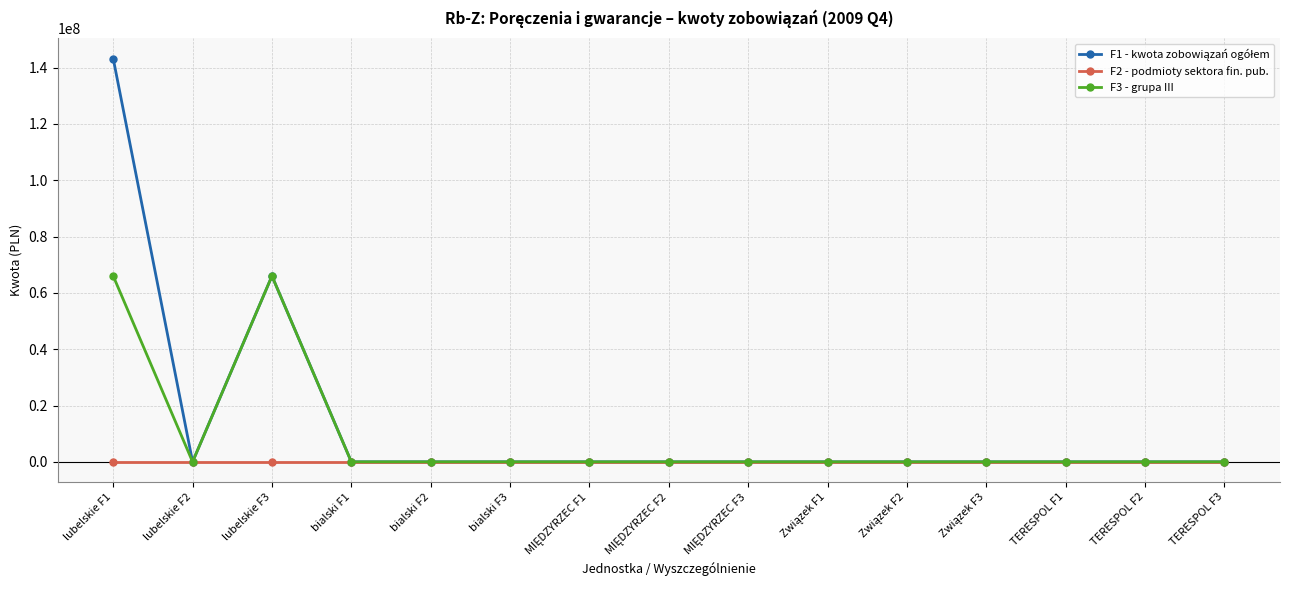

Where is the first local minimum for F3 - grupa III?

lubelskie F2